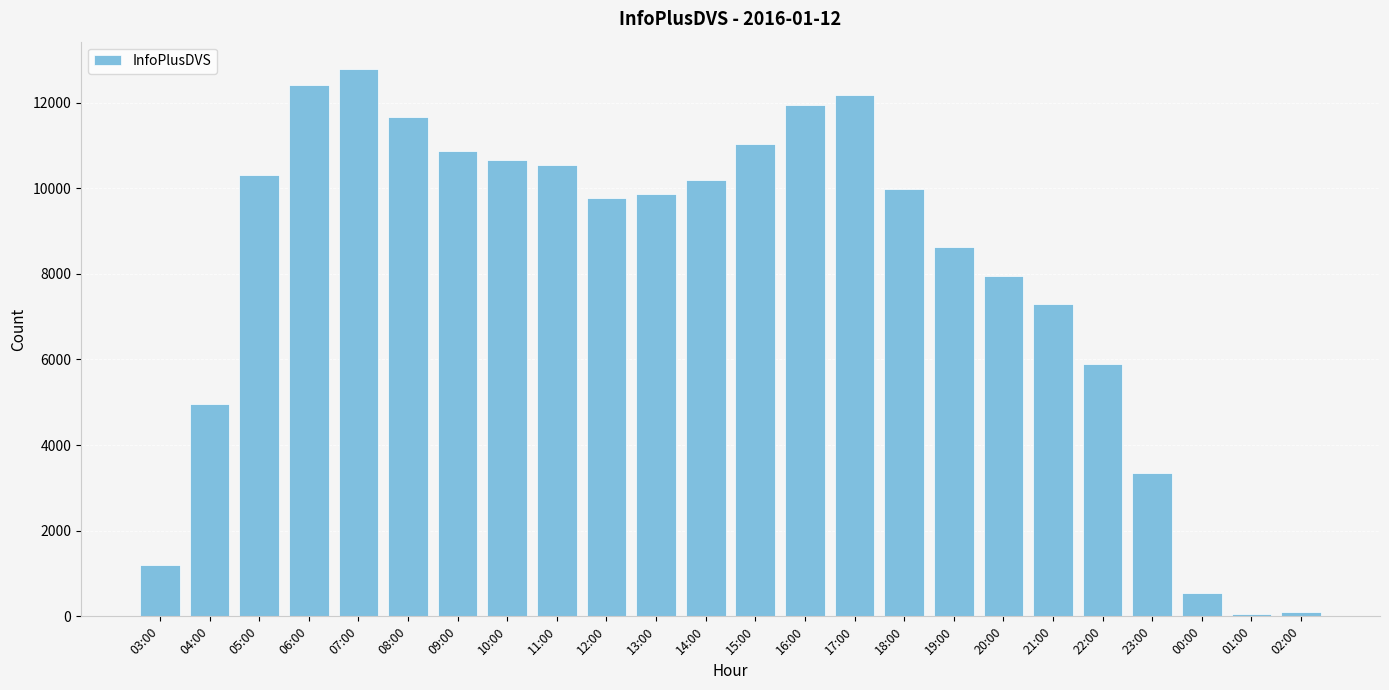

What is the label of the 20th bar from the right?

07:00